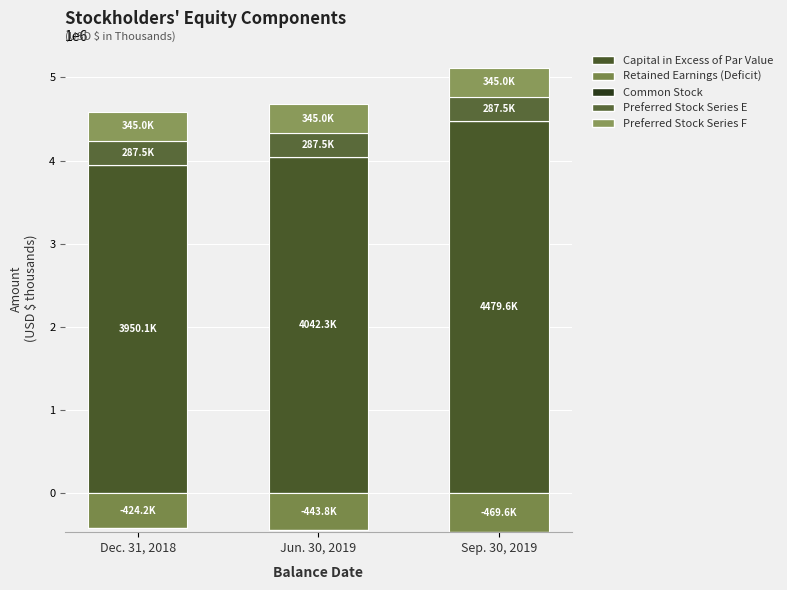

Is the value of Common Stock at Sep. 30, 2019 greater than the value of Capital in Excess of Par Value at Sep. 30, 2019?

No